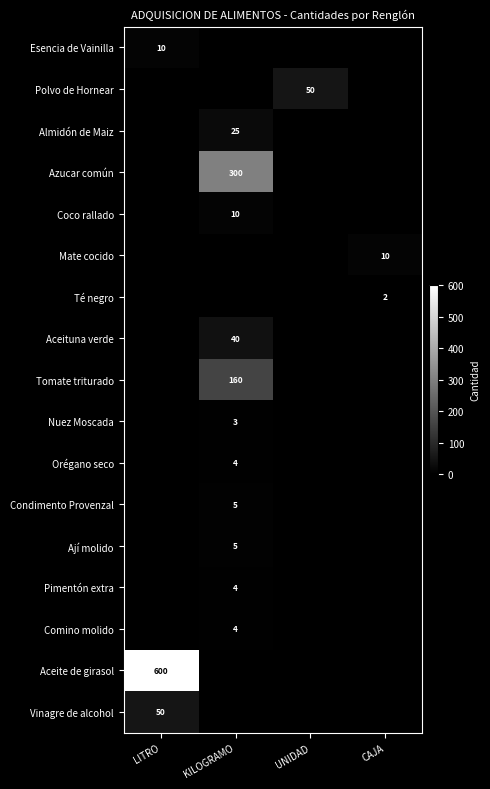

True or false: Comino molido has a value of 4 at KILOGRAMO.

True